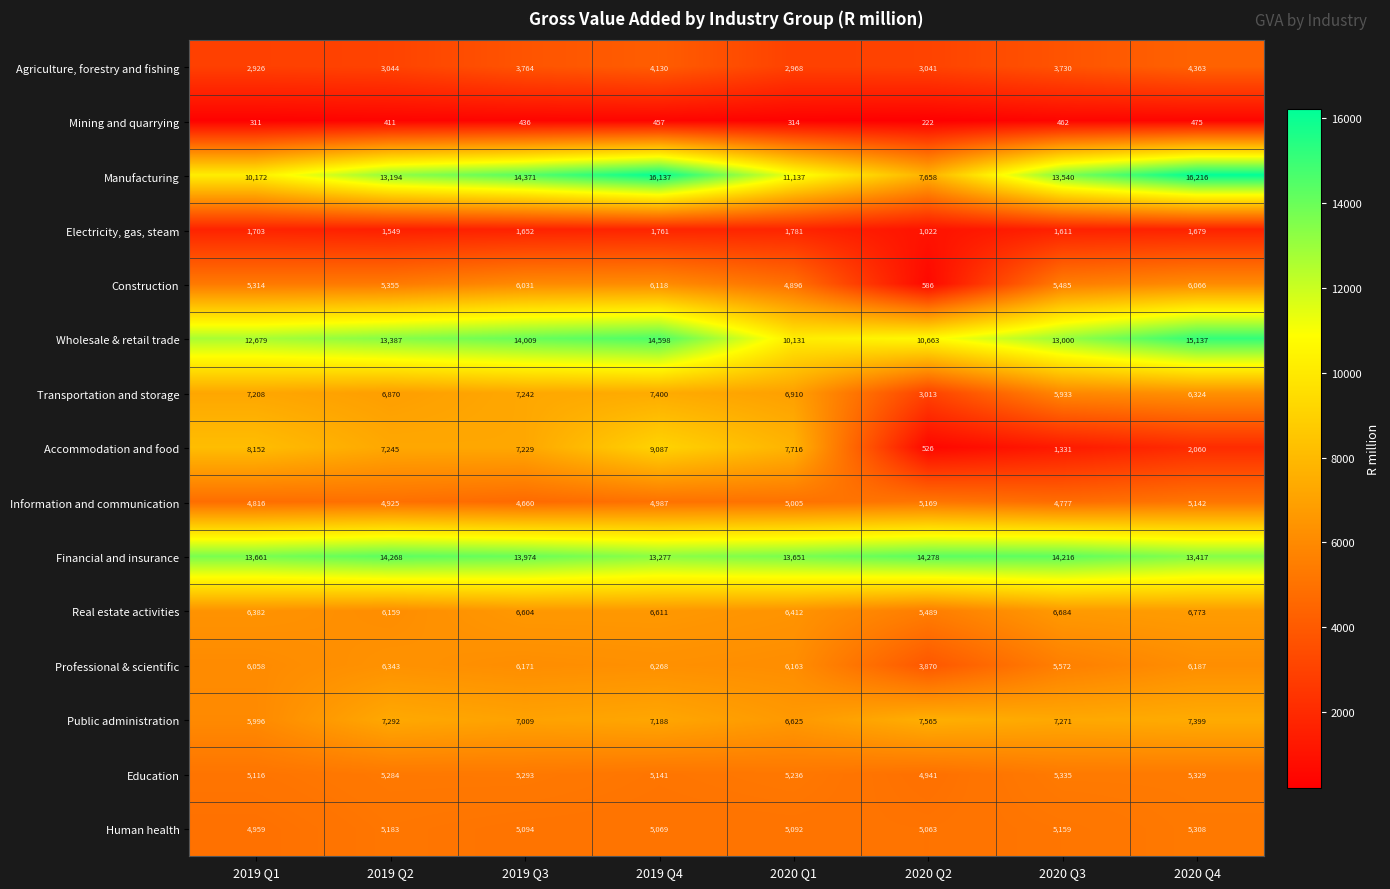

Rank the categories by Human health value from lowest to highest.

2019 Q1, 2020 Q2, 2019 Q4, 2020 Q1, 2019 Q3, 2020 Q3, 2019 Q2, 2020 Q4